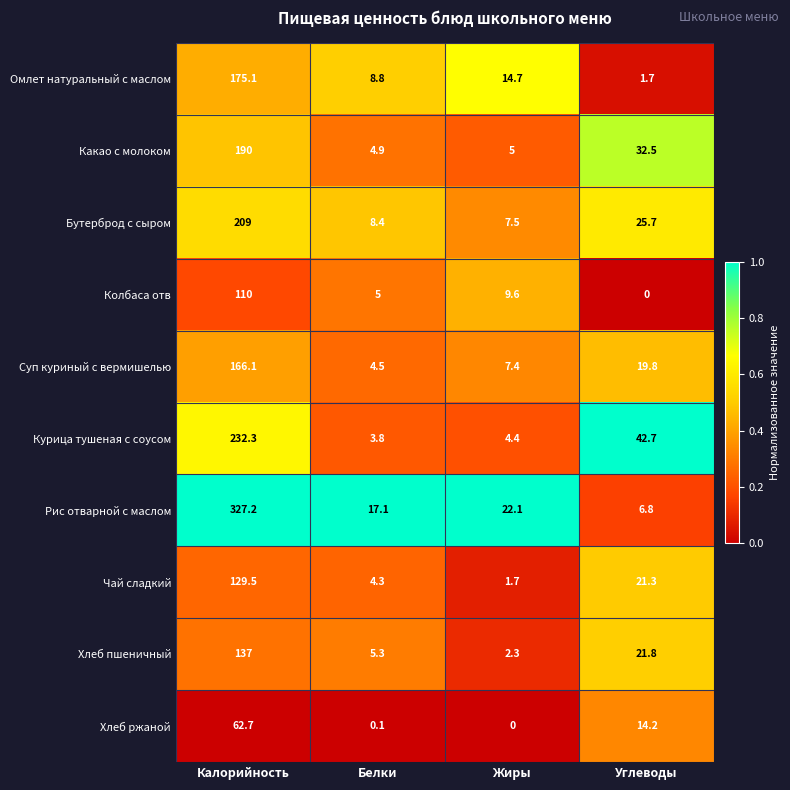

What is the highest value of the Бутерброд с сыром series?

209.0